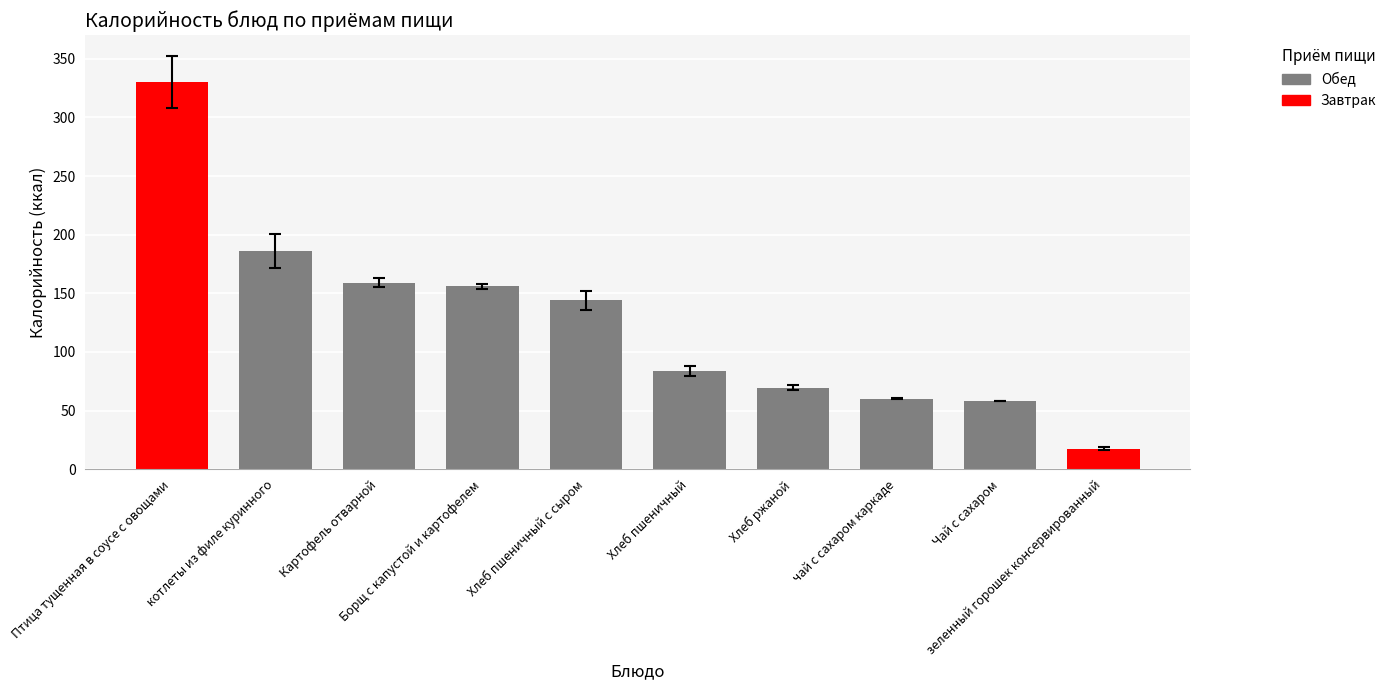

What is the value of the 4th bar from the left?

156.0